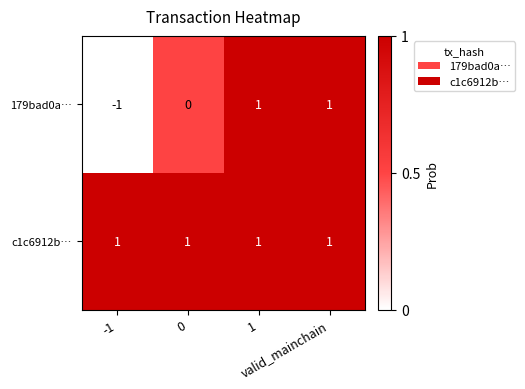

How many series are shown in this chart?

2